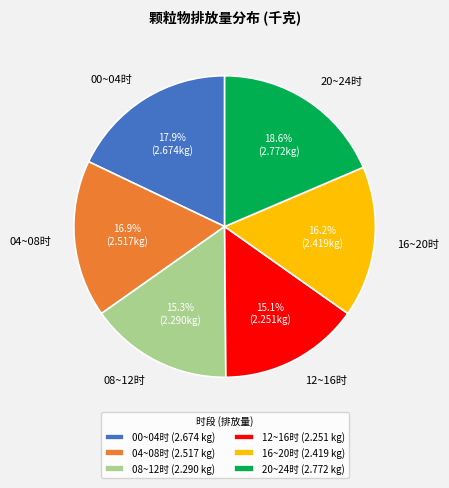

Approximately how many times larger is the value at 04~08时 compared to 00~04时?

0.9